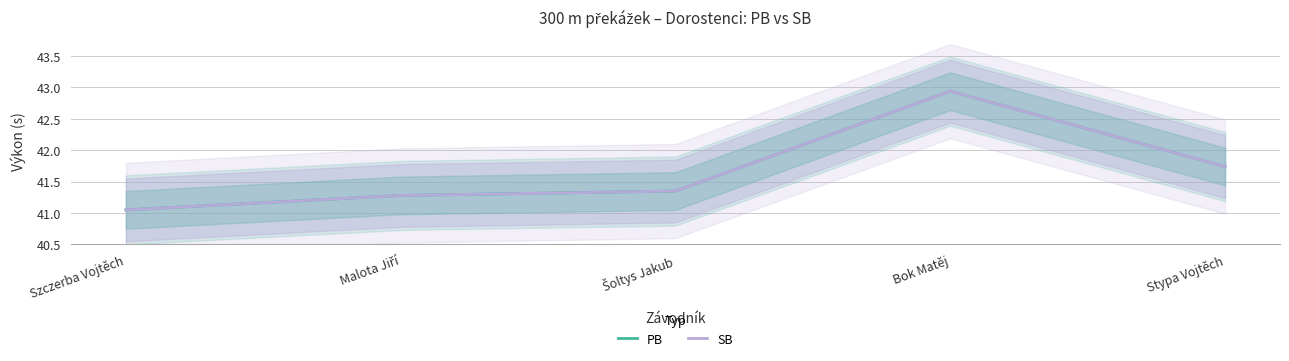

What is the maximum value for SB?

42.9